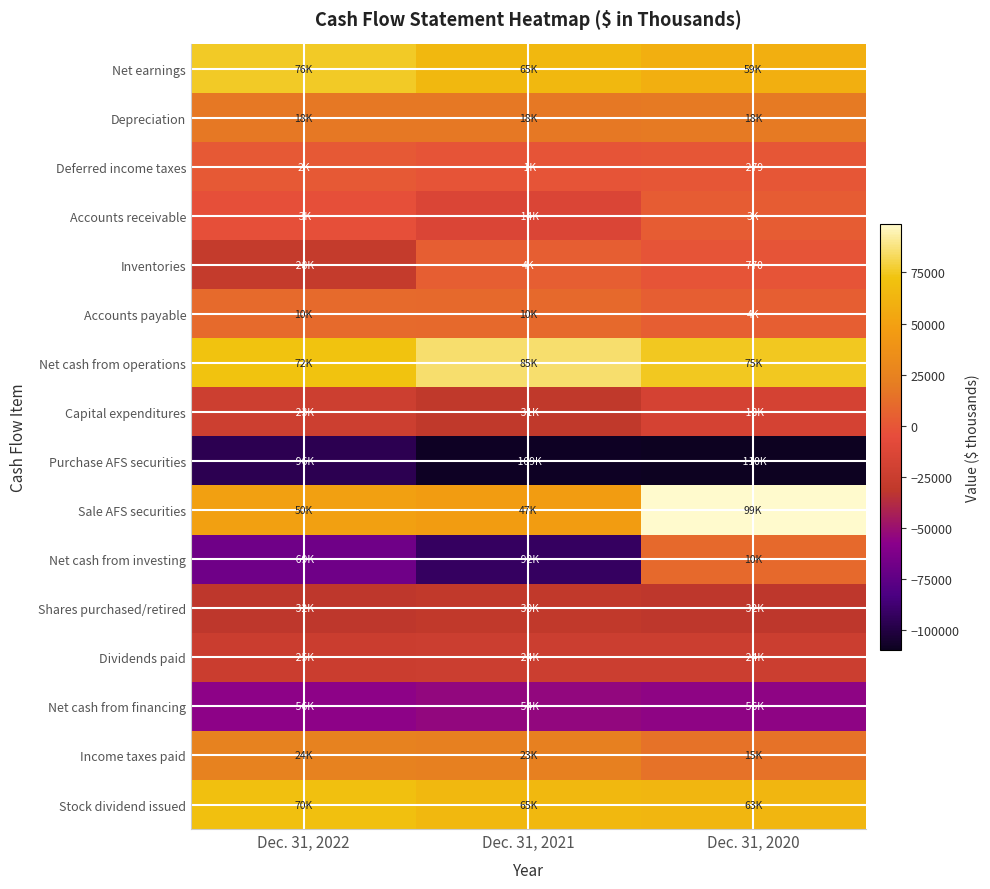

What is the difference between the highest and lowest values at Dec. 31, 2022?

172006